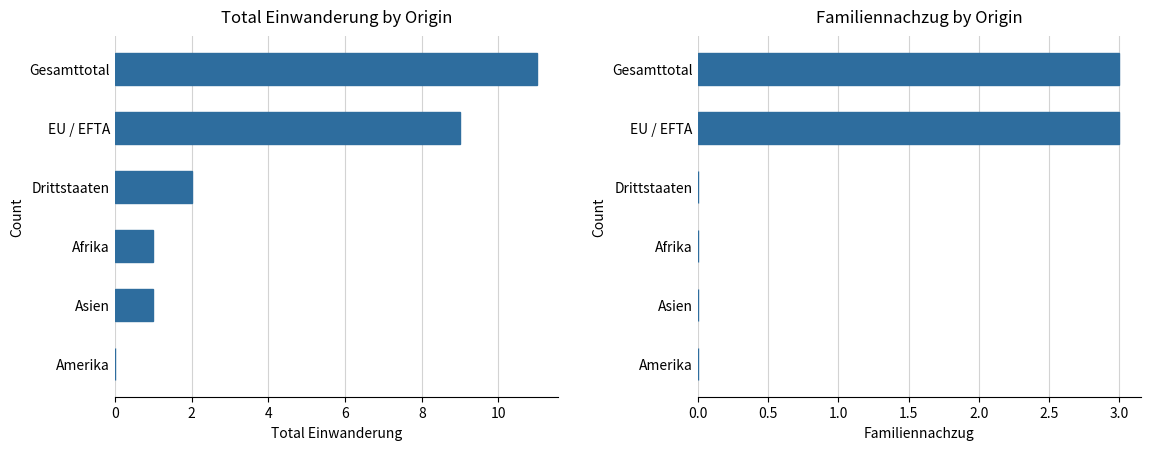

The value of Familiennachzug at Asien is 0. True or false?

True